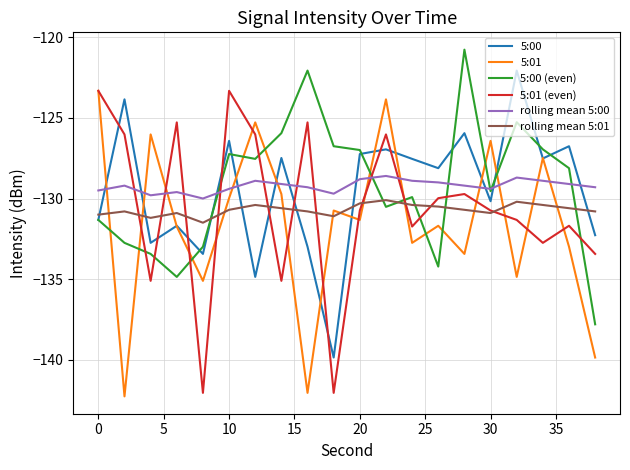

In 5:01, how many points are higher than both neighbors (excluding endpoints)?

7